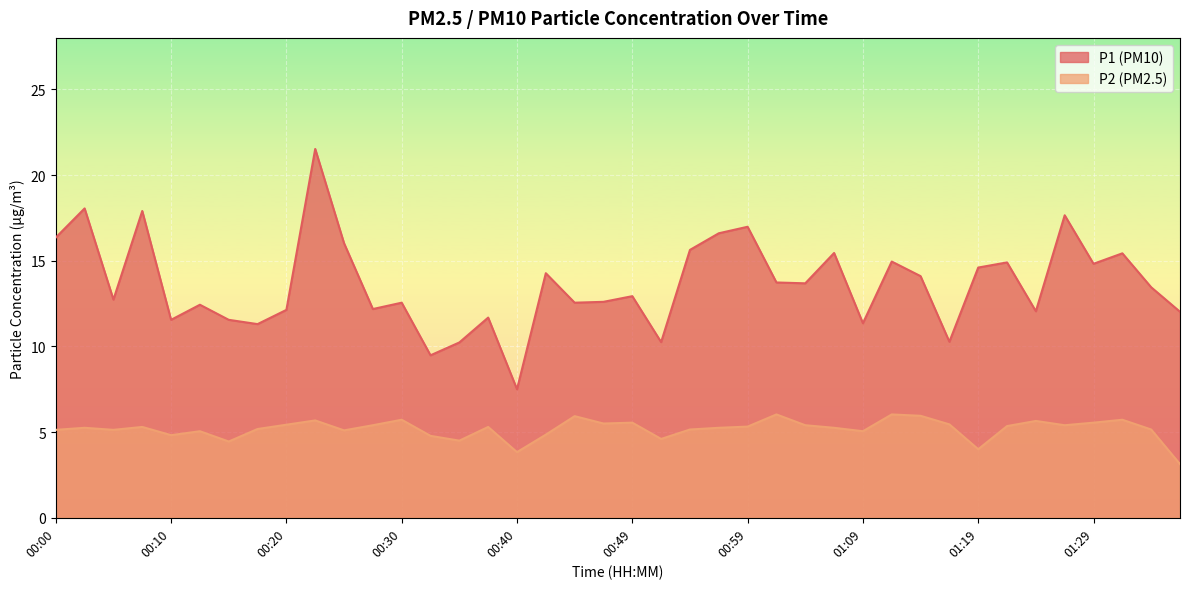

What value does the P2 series have at 01:11?

6.0